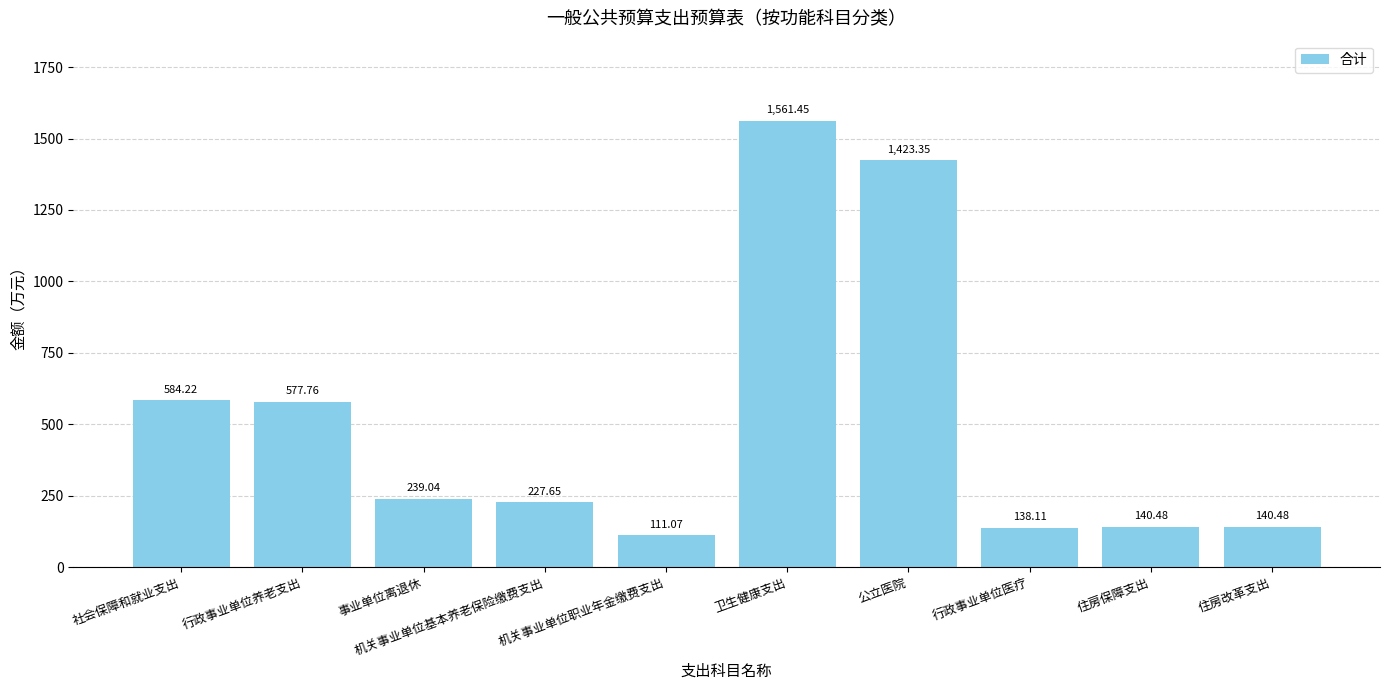

What is the change in value from 卫生健康支出 to 住房保障支出?

-1421.0